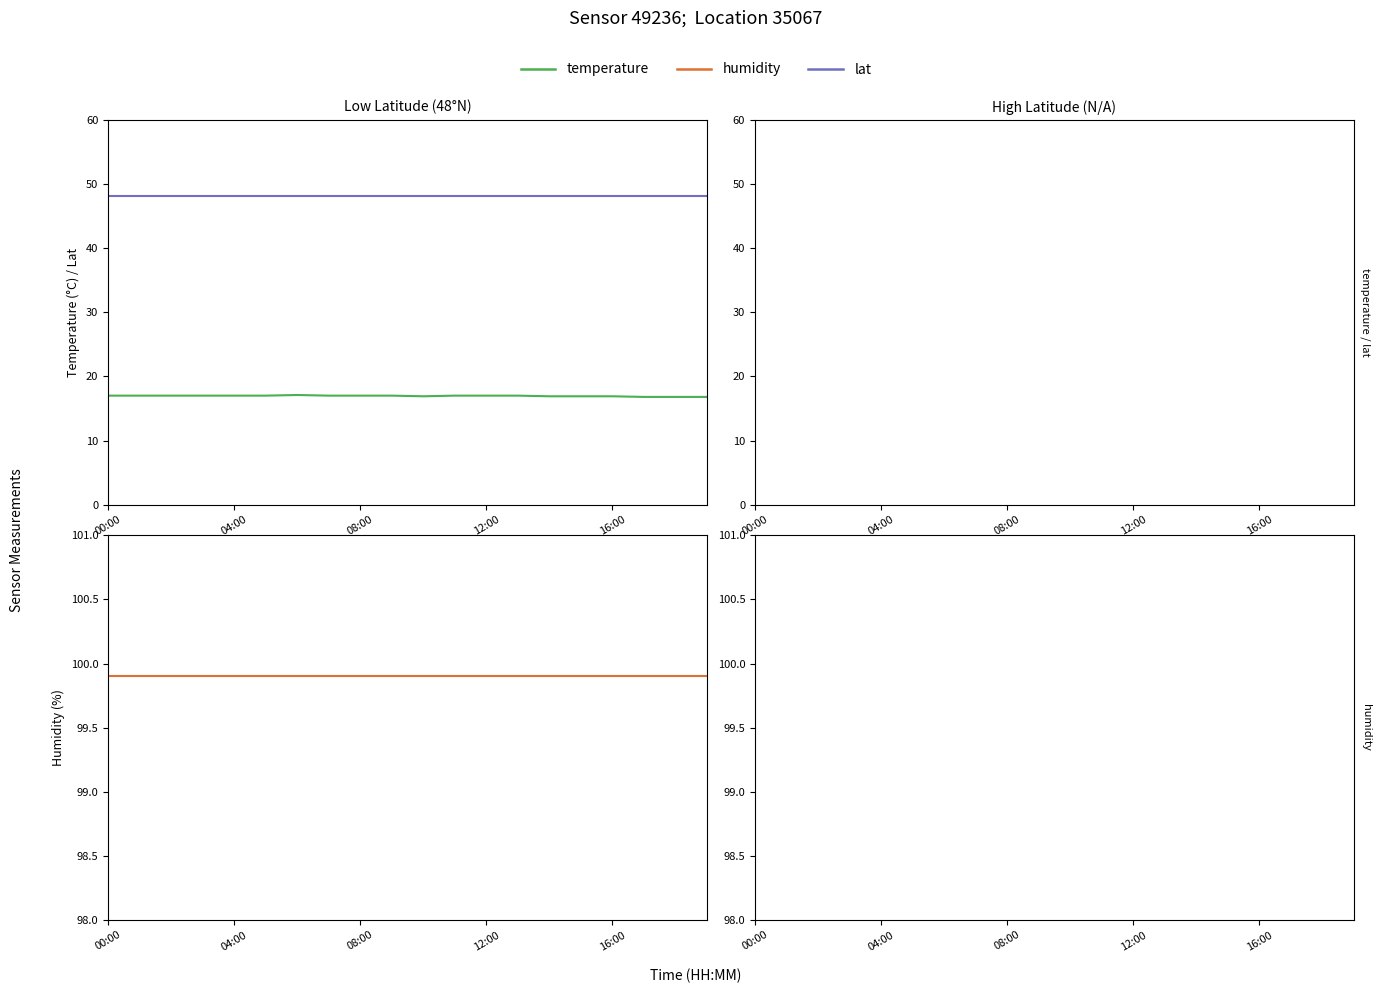

What is the label of the 5th point from the right?

15